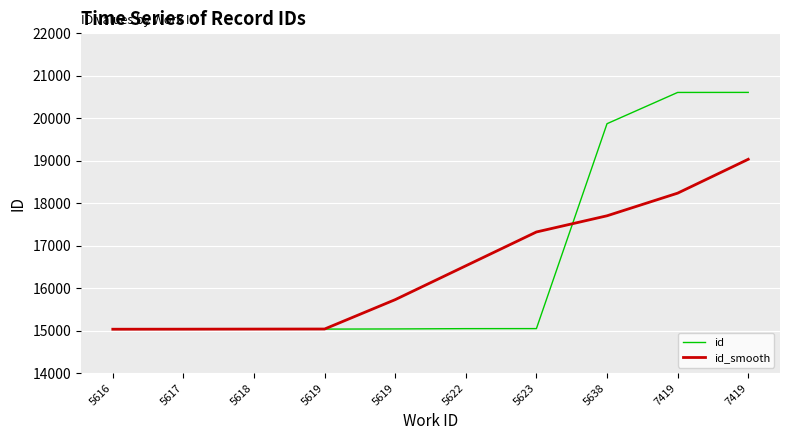

What are all the series names shown in the legend?

id, id_smooth